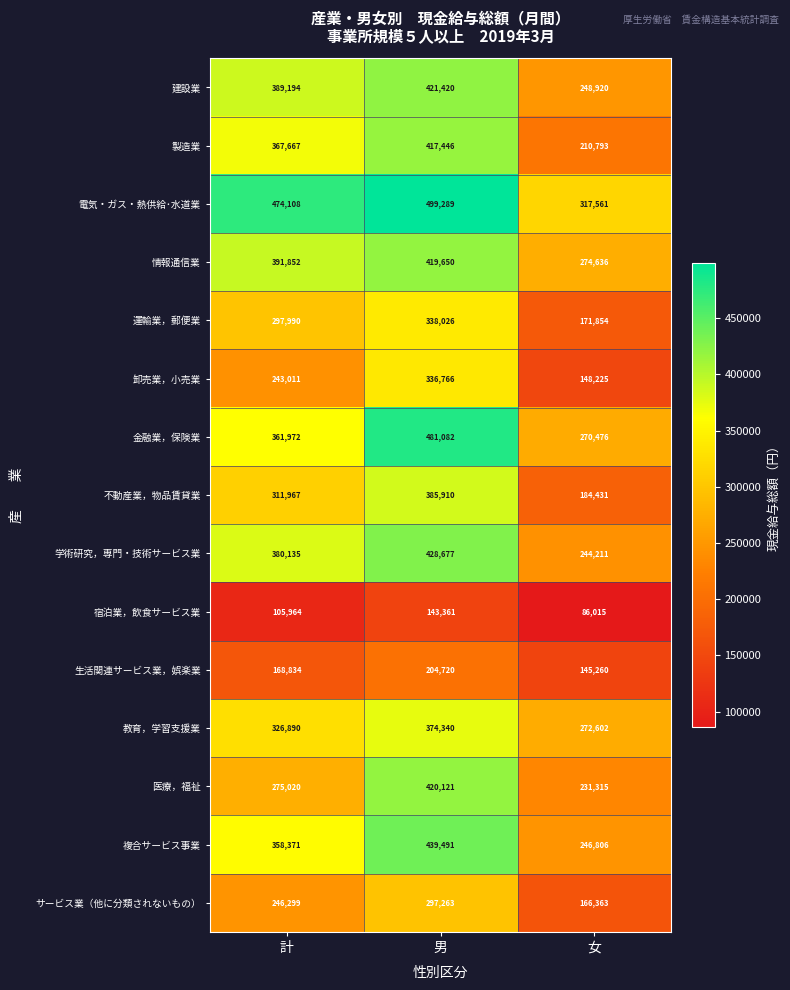

Which category has the highest value across all series?

男